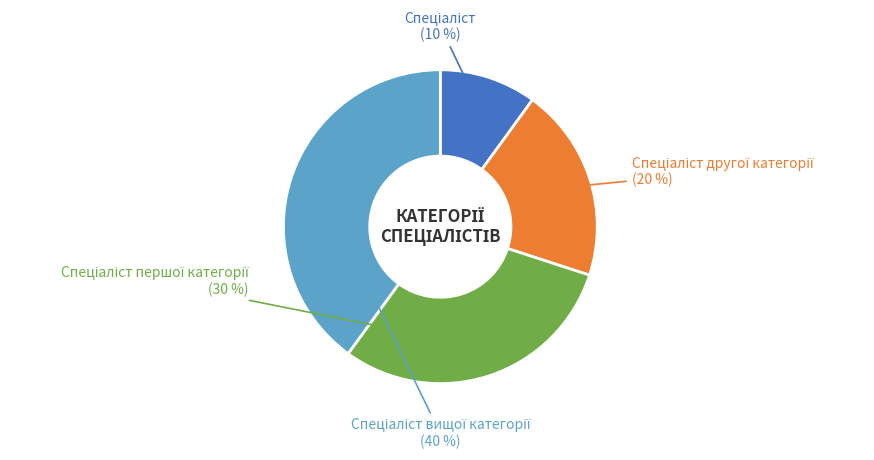

Is there a majority slice in this chart?

No